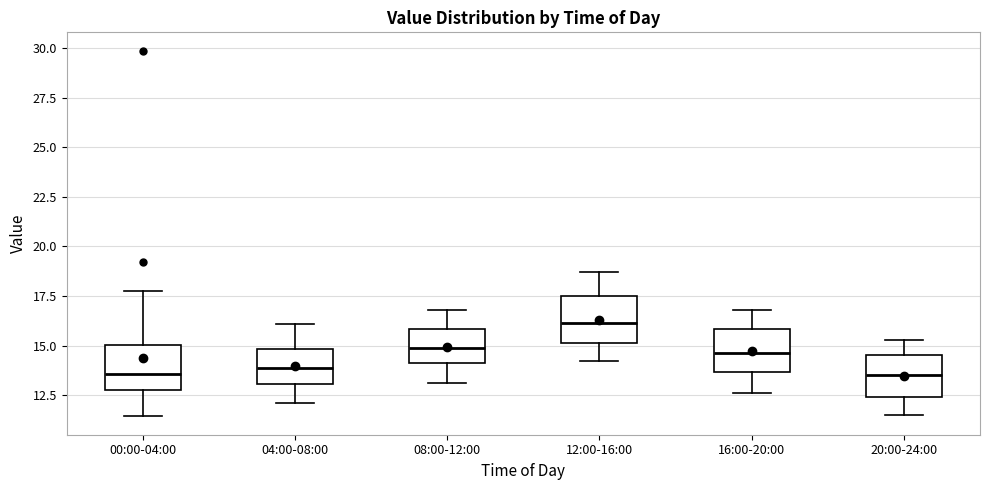

Which box has the highest median line?

12:00-16:00